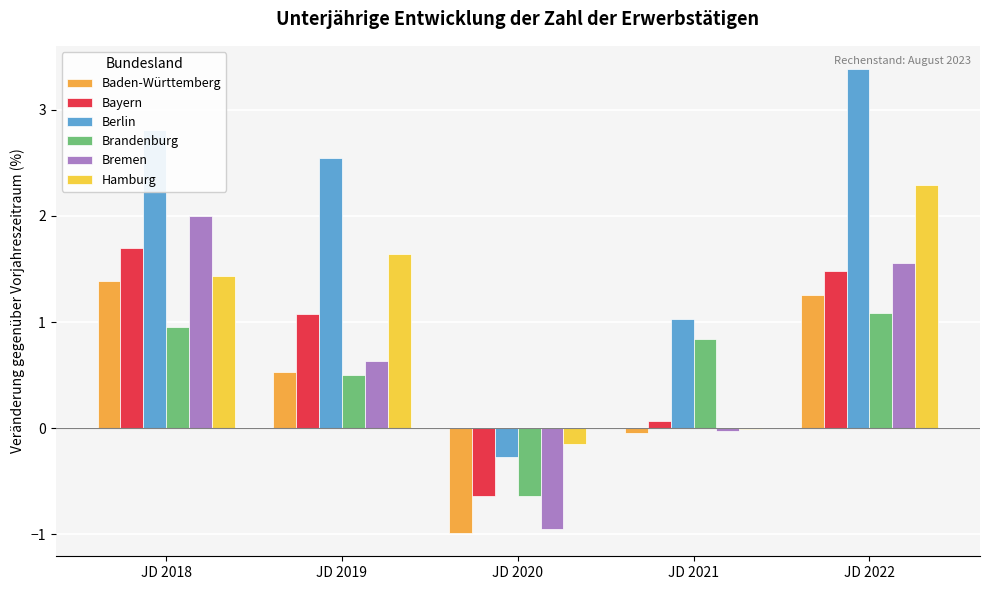

How many groups of bars are there?

5